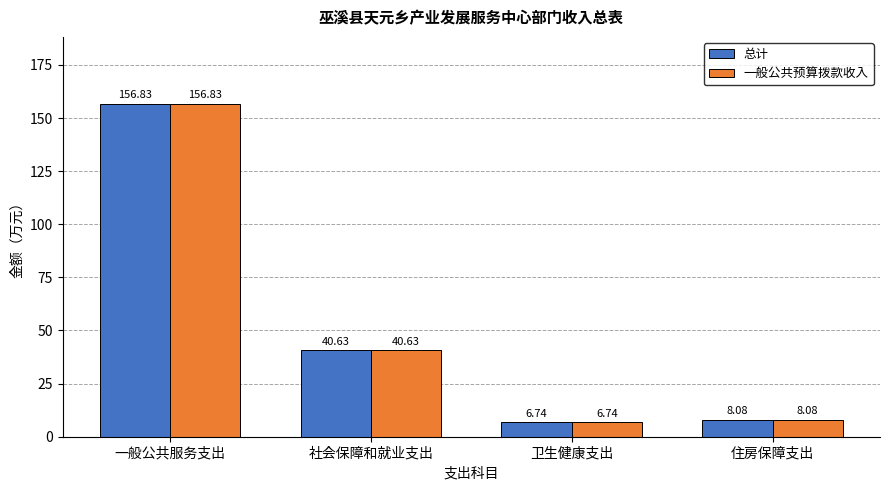

At which category is the sum across all series the highest?

一般公共服务支出